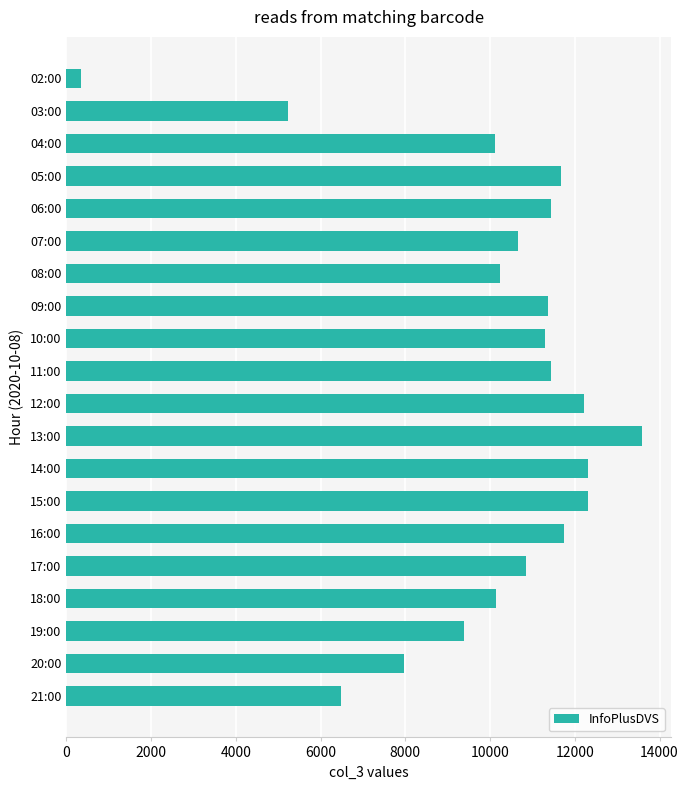

What is the approximate value at 04:00?

10120